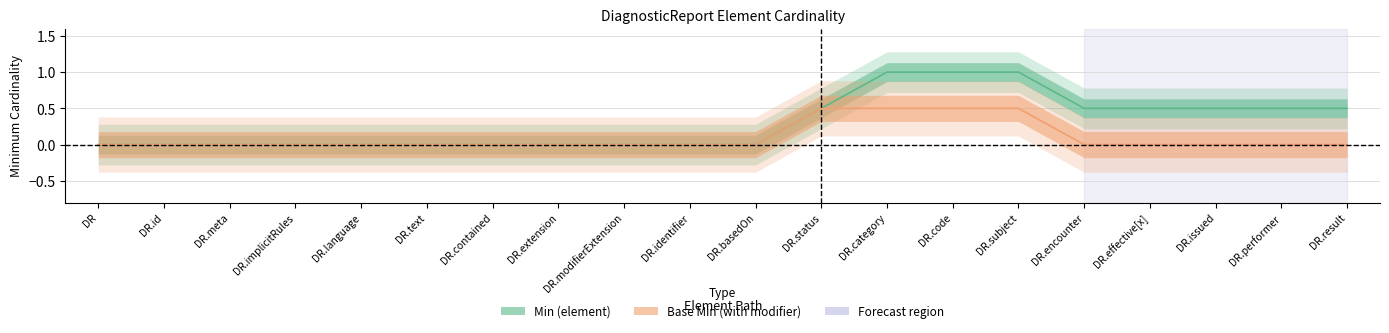

At which label does Base Min reach its minimum?

DiagnosticReport